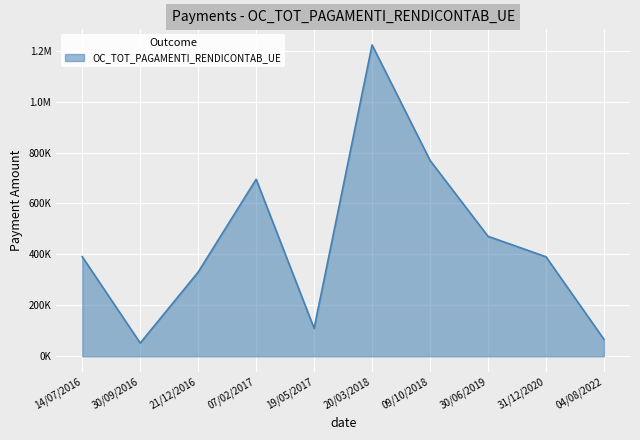

What is the difference between the maximum and second lowest values?

1155708.1